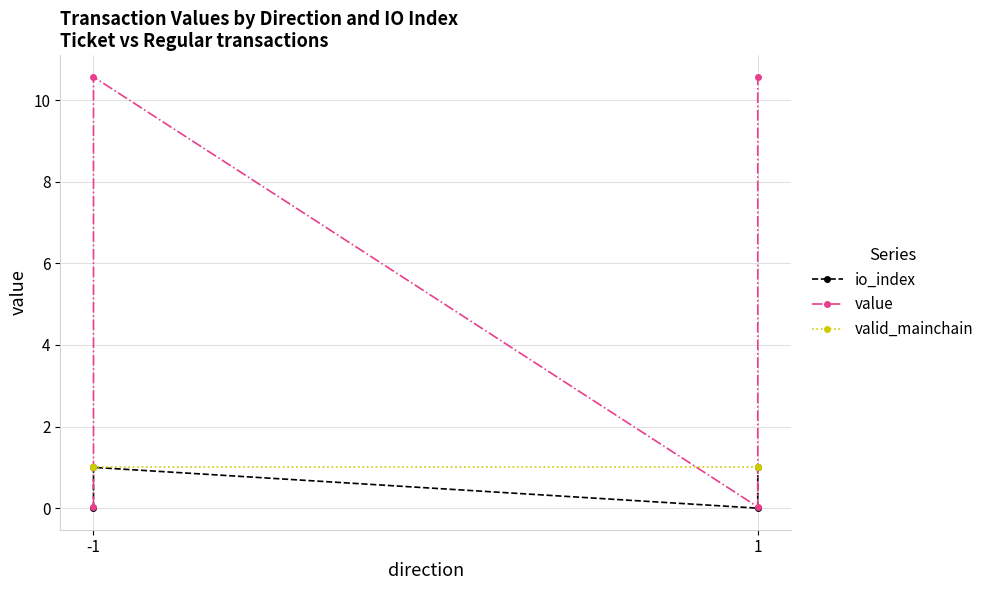

Which series changed the most between 2 and 3?

value